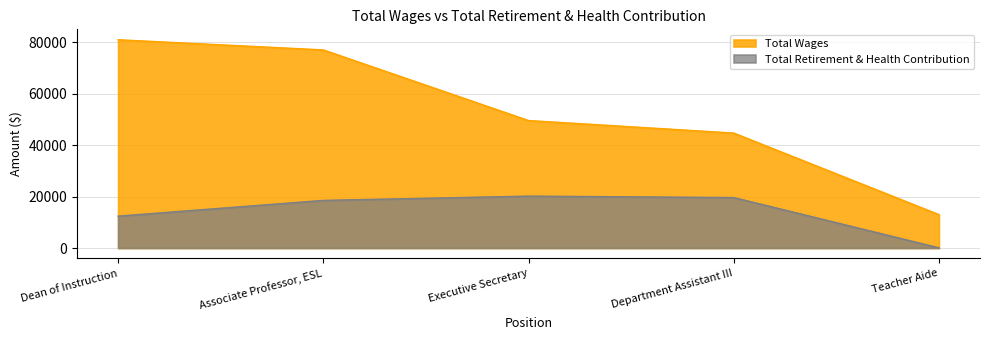

What is the greatest value displayed?

81042.2